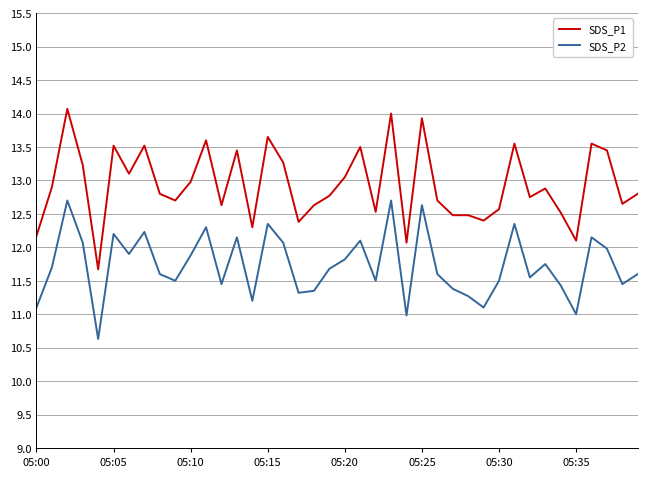

What are all the series names shown in the legend?

SDS_P1, SDS_P2